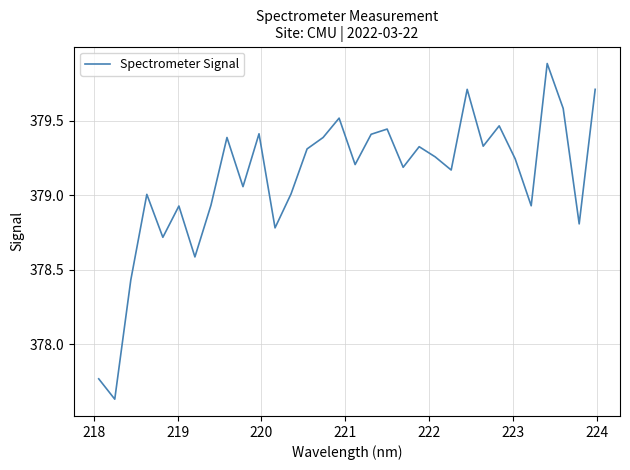

What is the difference between the maximum and minimum values?

2.3